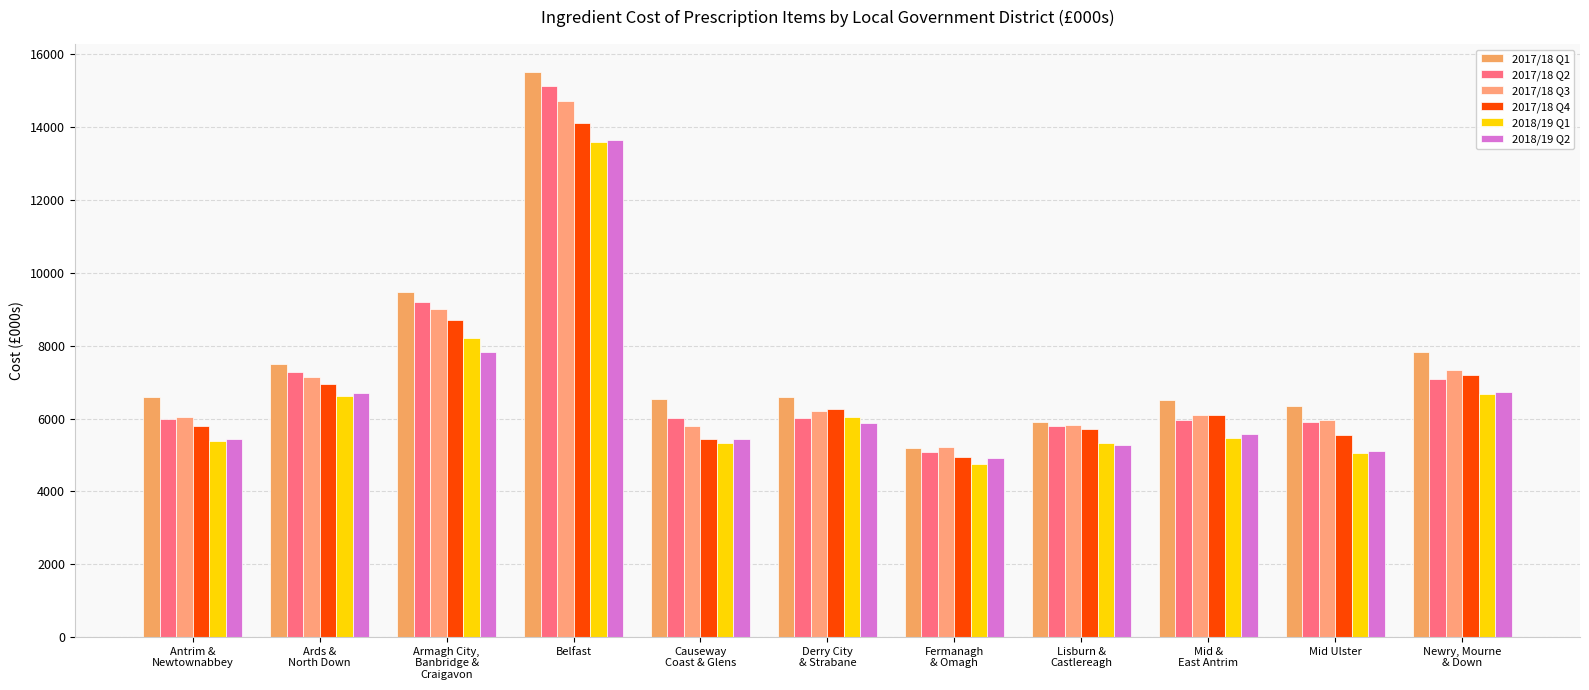

True or false: 2018/19 Q1 has a value of 3702.8 at Antrim &
Newtownabbey.

False